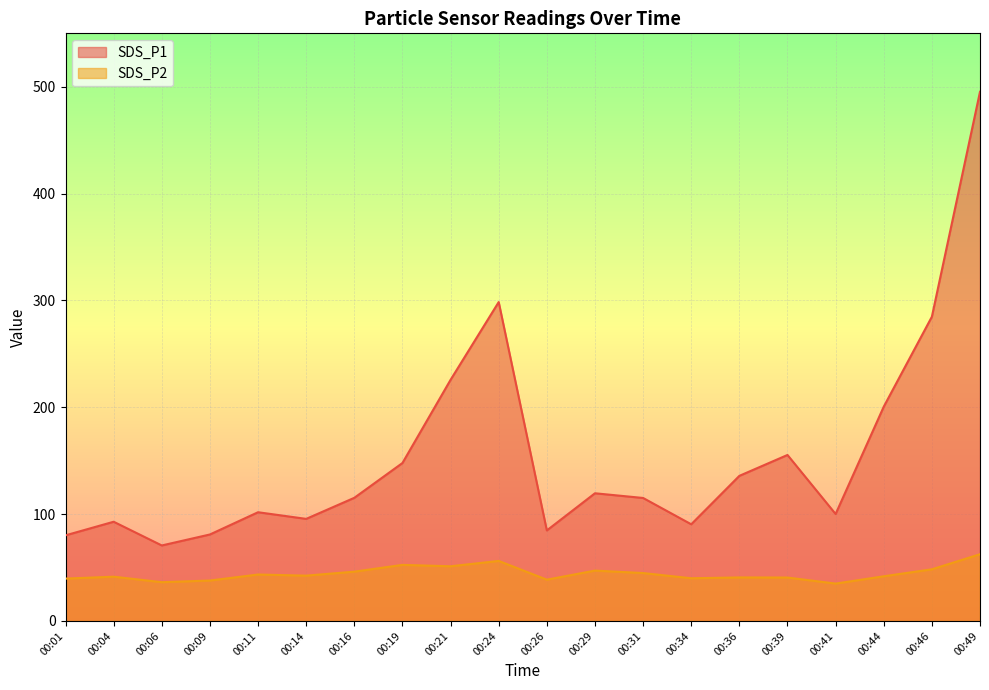

True or false: SDS_P2 has a value of 16.8 at 00:49.

False